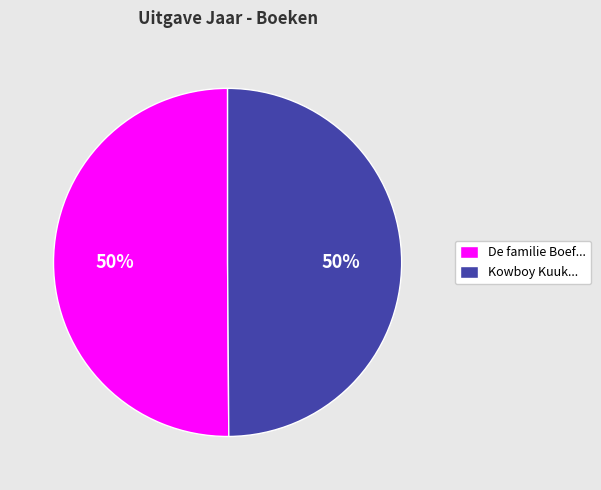

Approximately how many times larger is the value at De familie Boef... compared to Kowboy Kuuk...?

1.0